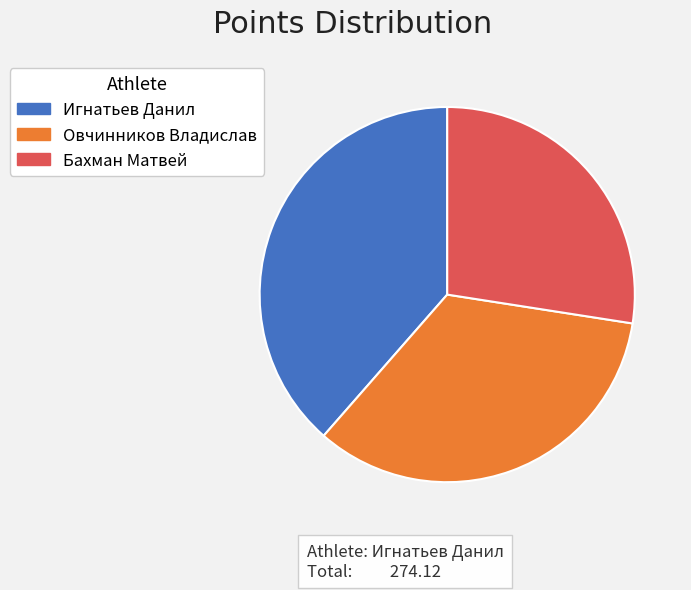

Count the number of slices in the pie.

3